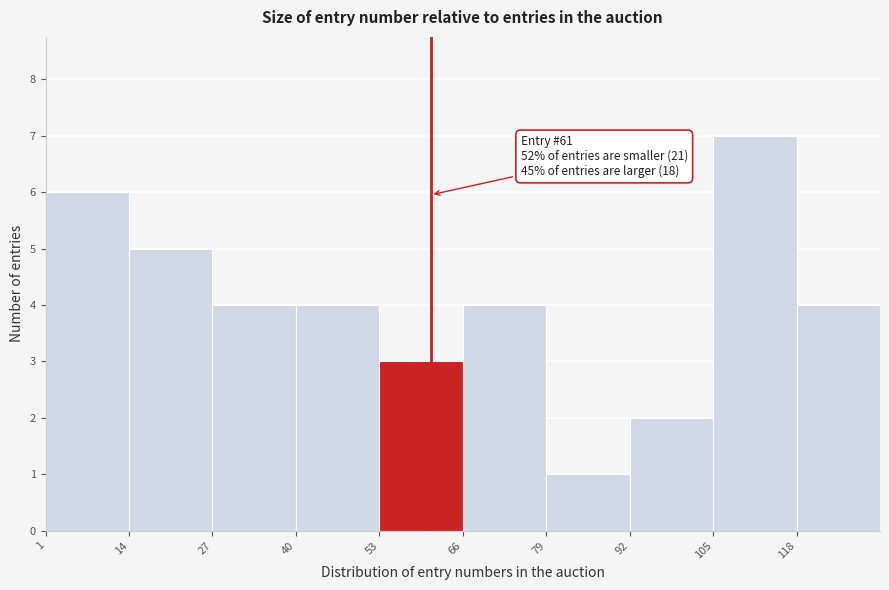

Which range on the x-axis has the tallest bar?

105 to 118